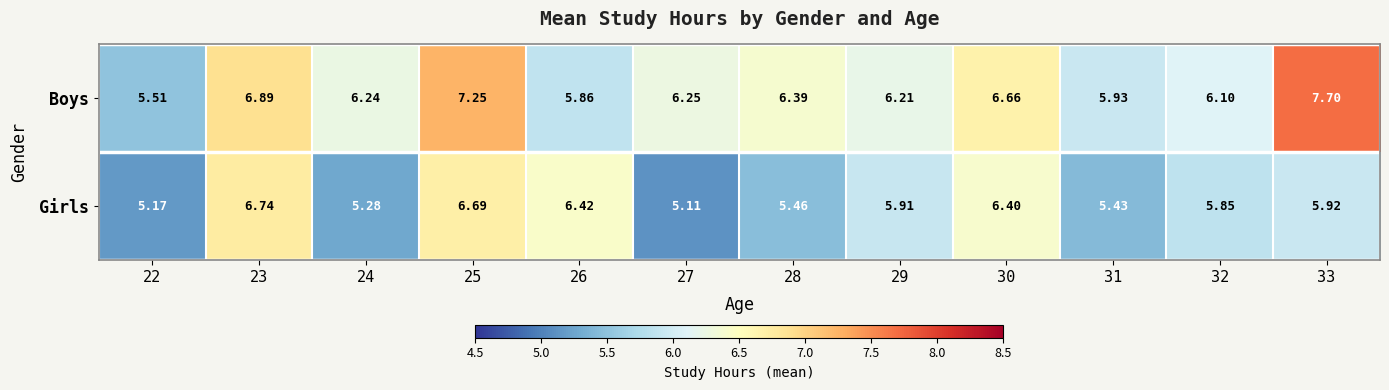

What is the smallest value displayed?

5.1